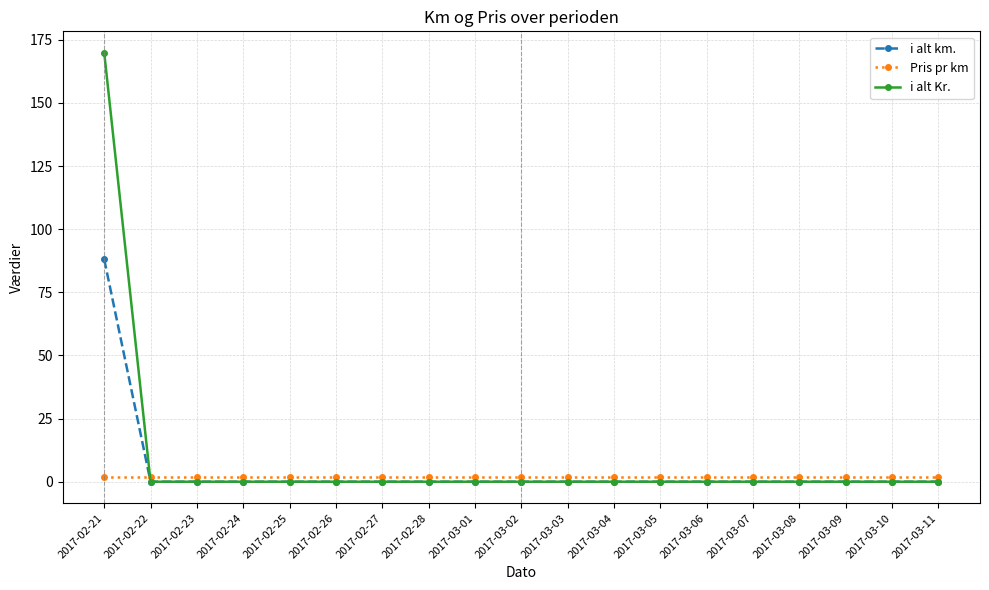

Reading right to left, what are all the values shown in this chart?

i alt km.: 2017-03-11=0.0	2017-03-10=0.0	2017-03-09=0.0	2017-03-08=0.0	2017-03-07=0.0	2017-03-06=0.0	2017-03-05=0.0	2017-03-04=0.0	2017-03-03=0.0	2017-03-02=0.0	2017-03-01=0.0	2017-02-28=0.0	2017-02-27=0.0	2017-02-26=0.0	2017-02-25=0.0	2017-02-24=0.0	2017-02-23=0.0	2017-02-22=0.0	2017-02-21=88.0
Pris pr km: 2017-03-11=1.9	2017-03-10=1.9	2017-03-09=1.9	2017-03-08=1.9	2017-03-07=1.9	2017-03-06=1.9	2017-03-05=1.9	2017-03-04=1.9	2017-03-03=1.9	2017-03-02=1.9	2017-03-01=1.9	2017-02-28=1.9	2017-02-27=1.9	2017-02-26=1.9	2017-02-25=1.9	2017-02-24=1.9	2017-02-23=1.9	2017-02-22=1.9	2017-02-21=1.9
i alt Kr.: 2017-03-11=0.0	2017-03-10=0.0	2017-03-09=0.0	2017-03-08=0.0	2017-03-07=0.0	2017-03-06=0.0	2017-03-05=0.0	2017-03-04=0.0	2017-03-03=0.0	2017-03-02=0.0	2017-03-01=0.0	2017-02-28=0.0	2017-02-27=0.0	2017-02-26=0.0	2017-02-25=0.0	2017-02-24=0.0	2017-02-23=0.0	2017-02-22=0.0	2017-02-21=169.8